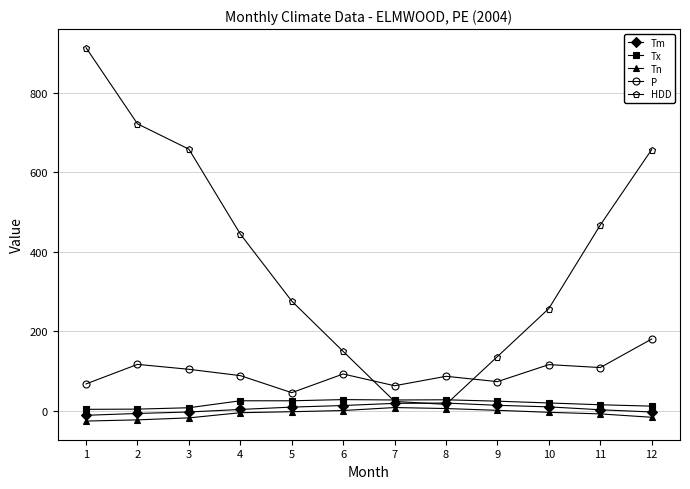

True or false: Tn has a value of 0.5 at 6.

True